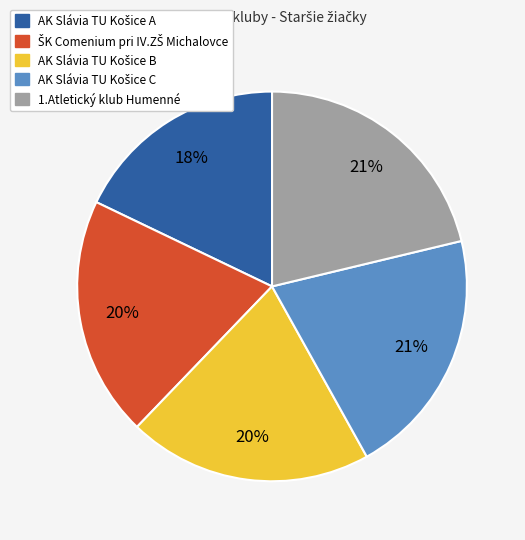

Does 1.Atletický klub Humenné represent more than half of the total?

No